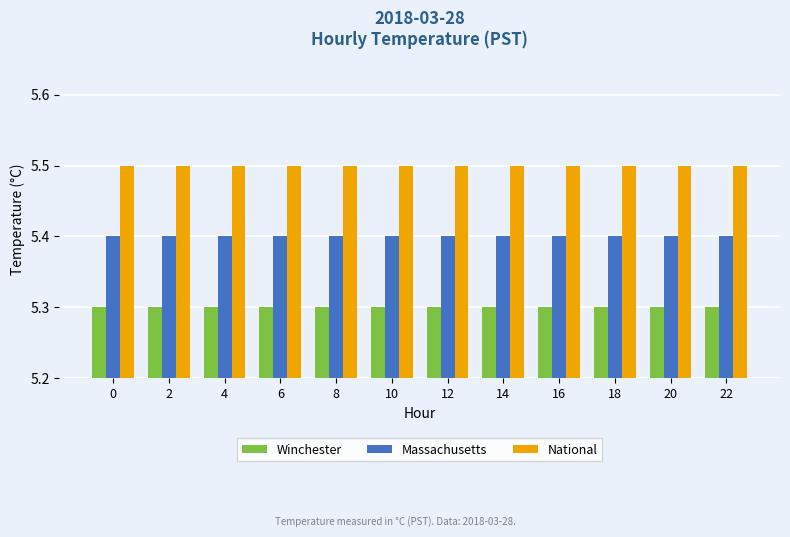

Rank the series by their maximum value, from highest to lowest.

National, Massachusetts, Winchester